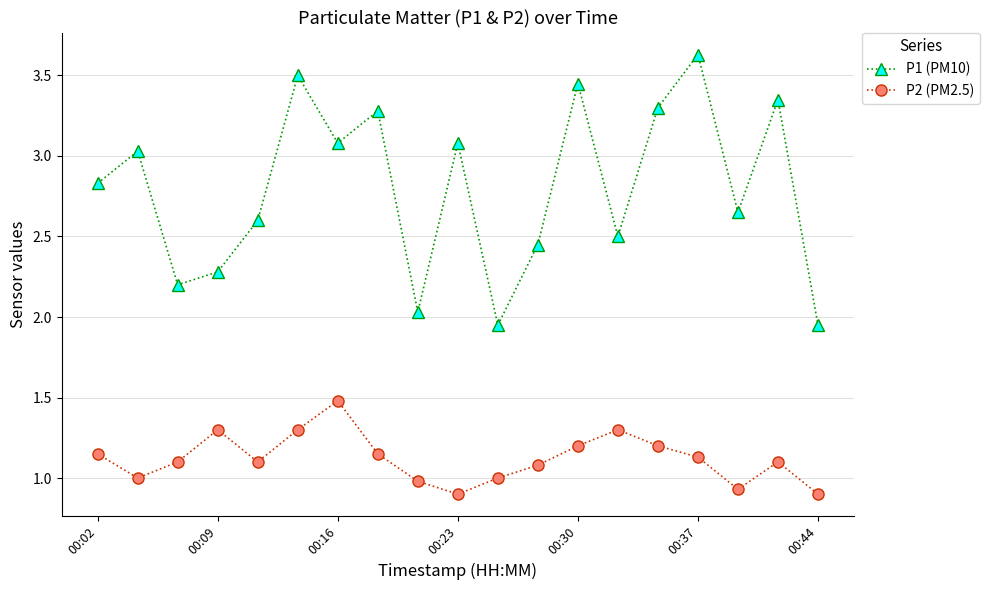

True or false: P2 (PM2.5) has more than 1 points higher than both neighbors.

True